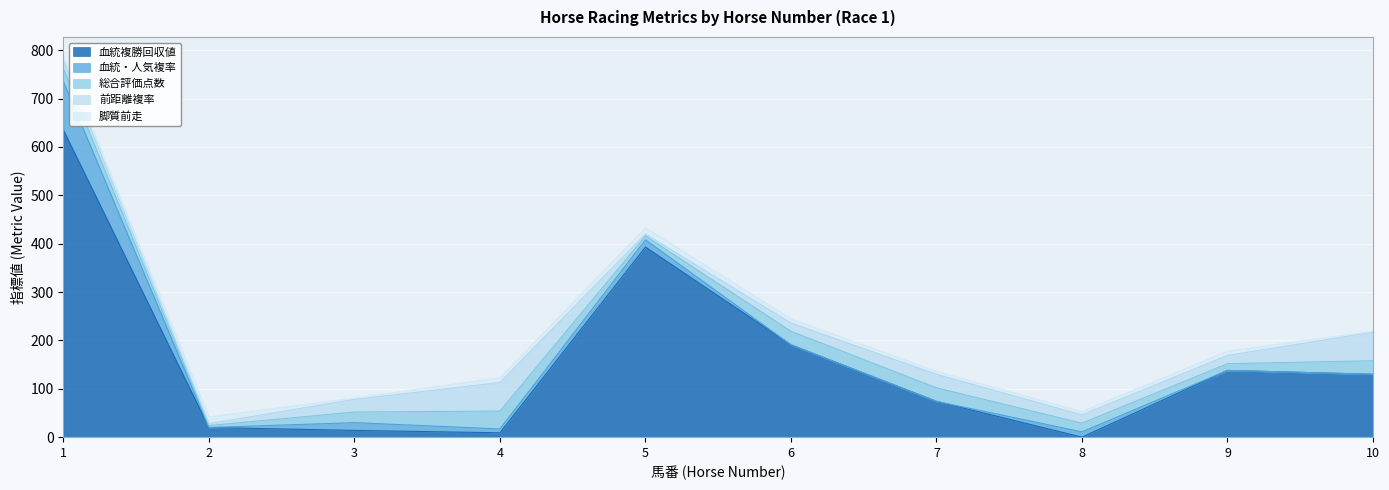

What is the sum of the 前距離複率 values at 7 and 1?

45